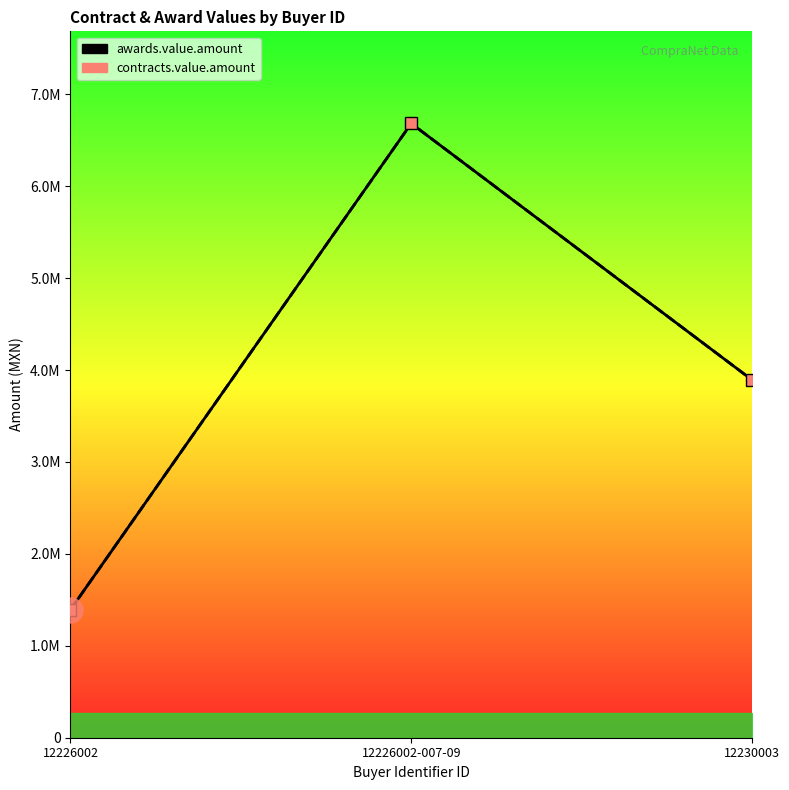

True or false: contracts.value.amount has a value of 1392297.4 at 12226002.

True